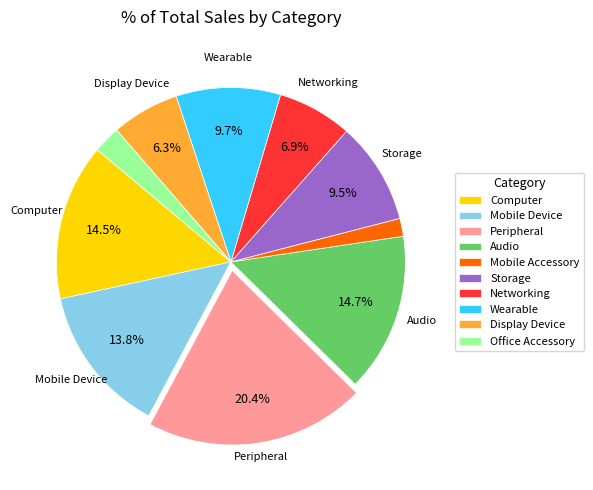

Does Display Device represent more than half of the total?

No